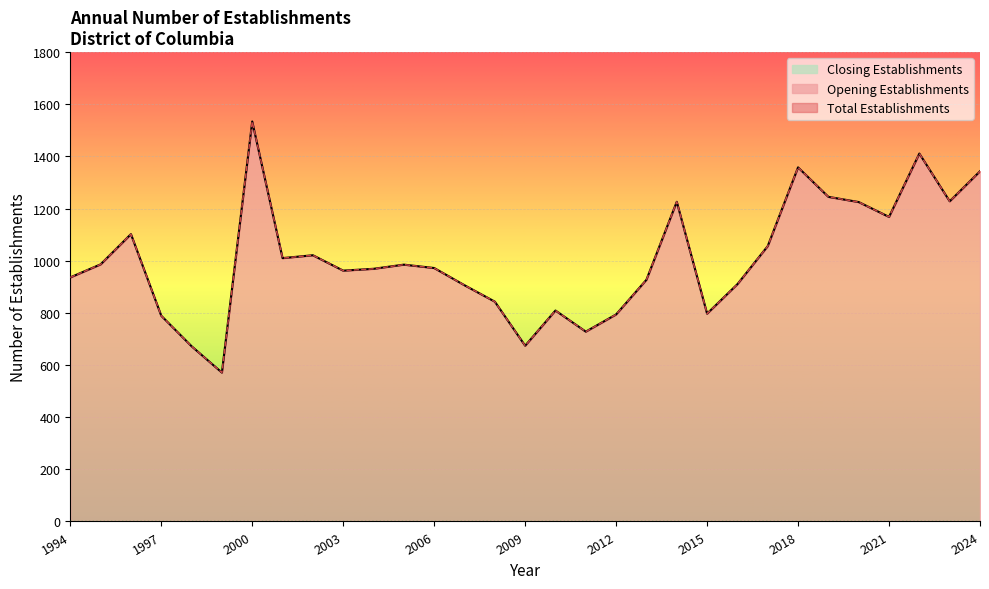

Reading right to left, transcribe all the data shown in this chart.

Total Establishments: 1343	1228	1411	1168	1225	1245	1358	1056	910	797	1226	927	794	728	809	674	843	906	972	985	969	962	1021	1010	1534	571	672	789	1102	986	936
Opening Establishments: 1343	1228	1411	1168	1225	1245	1358	1056	910	797	1226	927	794	728	809	674	843	906	972	985	969	962	1021	1010	1534	571	672	789	1102	986	936